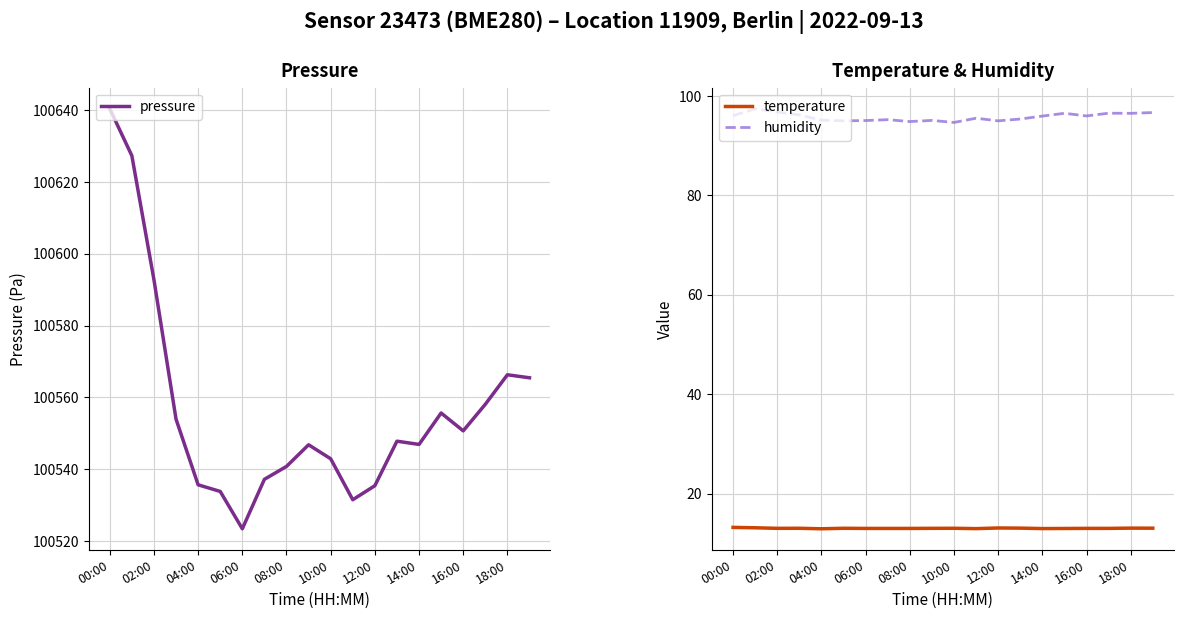

The value of humidity at 10:00 is 58.6. True or false?

False